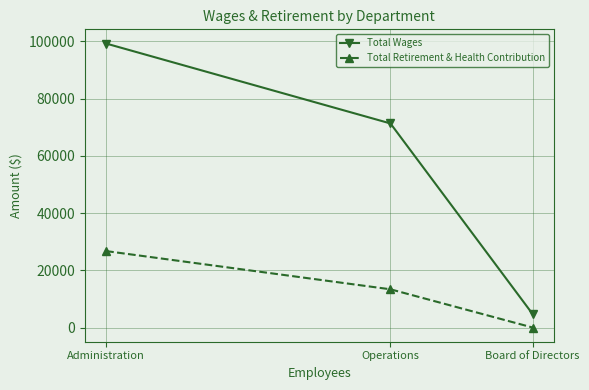

What are all the series names shown in the legend?

Total Wages, Total Retirement & Health Contribution